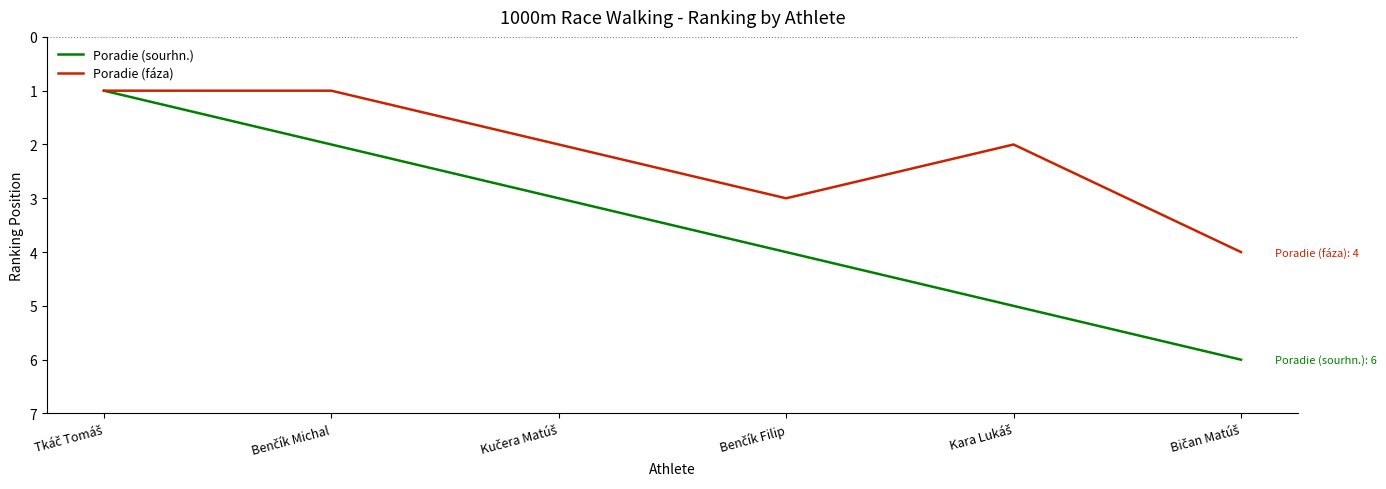

How many lines are shown in the chart?

2